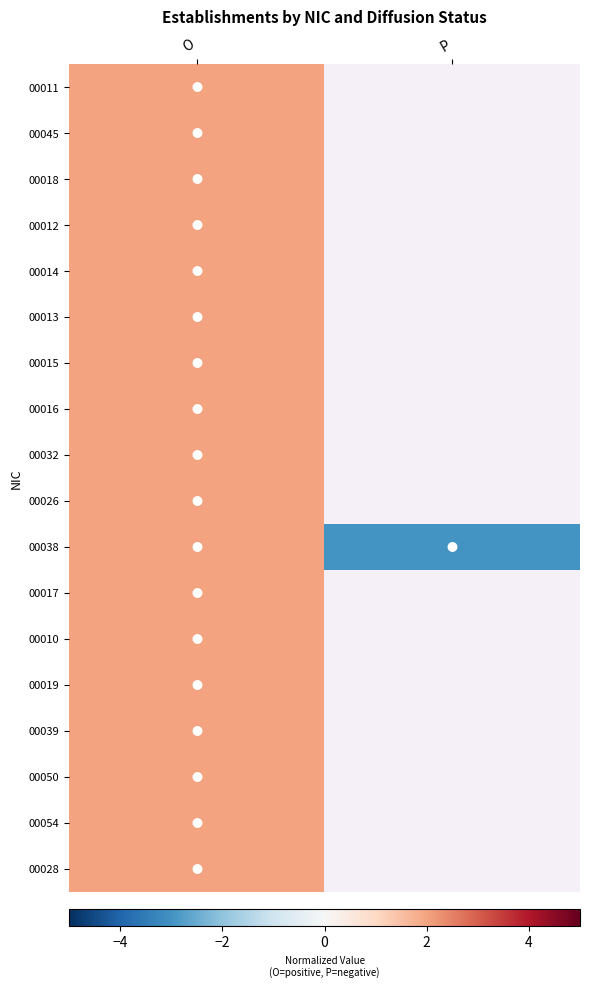

Which series has the largest range (max minus min)?

00038